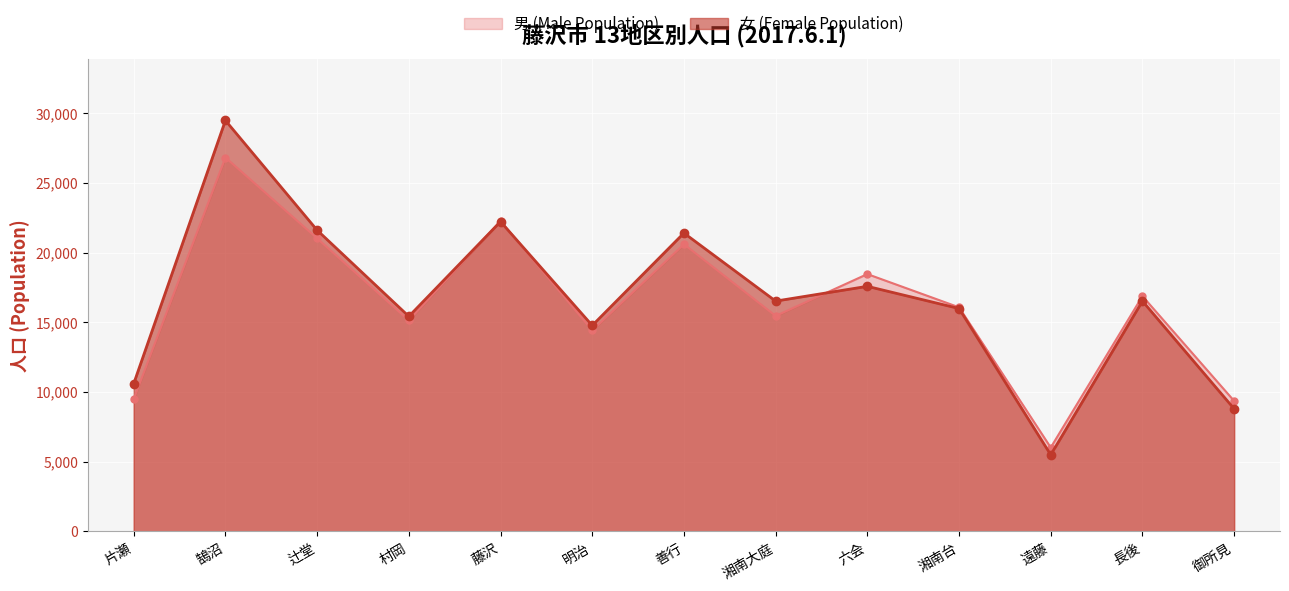

Which series has the widest spread of values?

女 (Female Population)